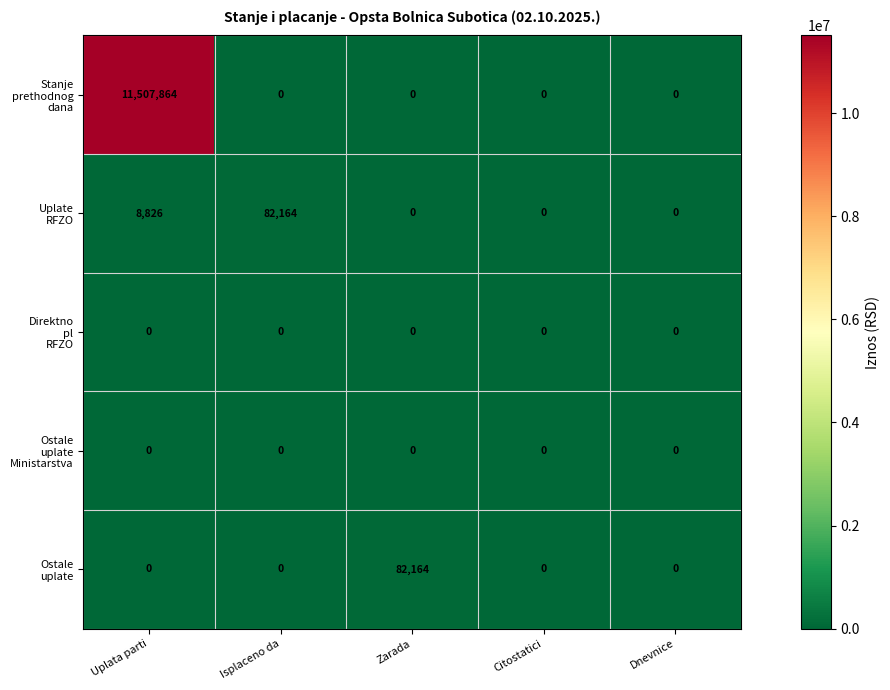

What is the total value across all series at Uplata parti?

11516690